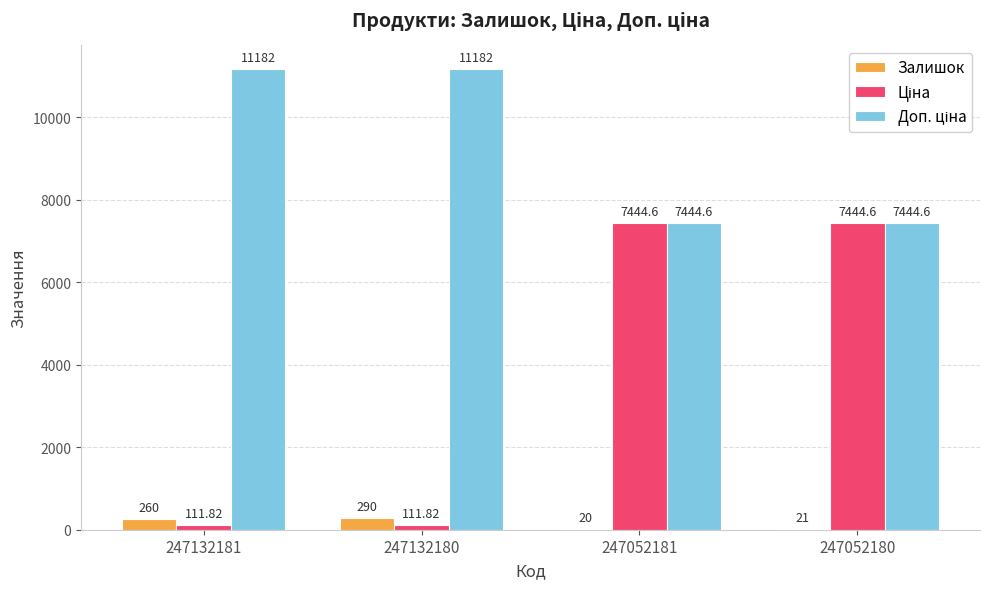

At which category is the sum across all series the highest?

247052180